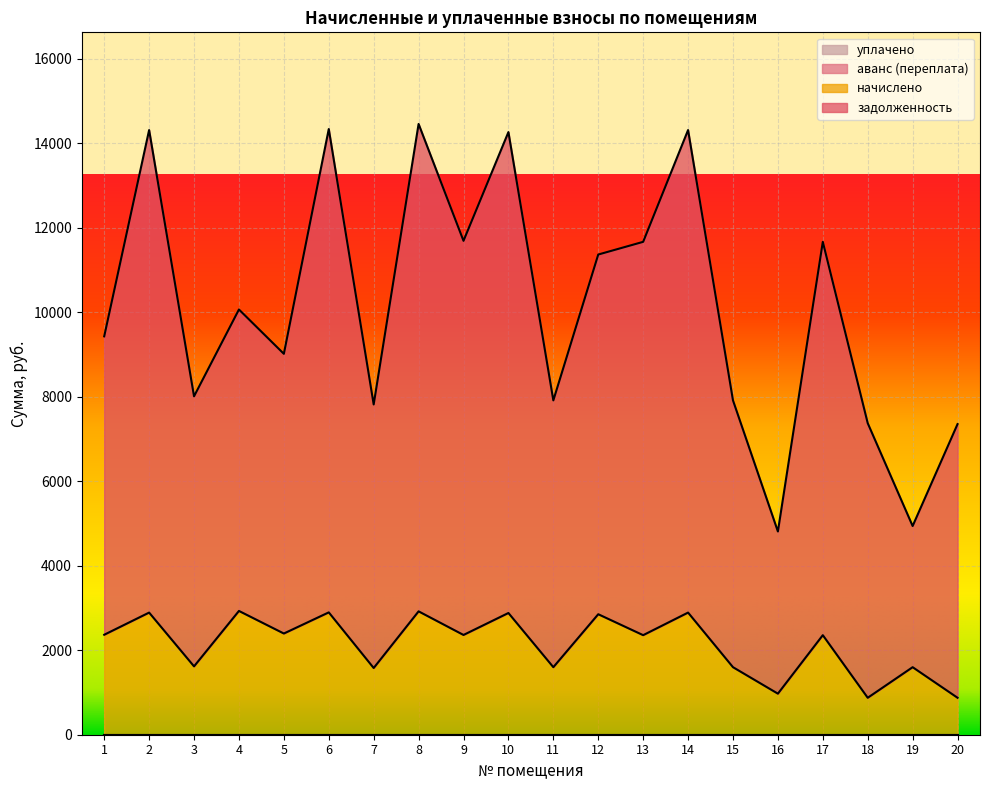

Reading right to left, list all the values displayed in this chart.

задолженность: 7354.0	4941.2	7375.9	11669.1	4812.0	7915.7	14315.7	11669.1	11368.5	7915.7	14267.6	11693.2	14460.1	7819.5	14339.8	9017.7	10067.2	8012.0	14315.7	9431.8
начислено: 874.8	1598.9	874.8	2357.1	972.0	1598.9	2891.7	2357.1	2852.8	1598.9	2882.0	2362.0	2920.9	1579.5	2896.6	2396.0	2930.6	1618.4	2891.7	2366.8